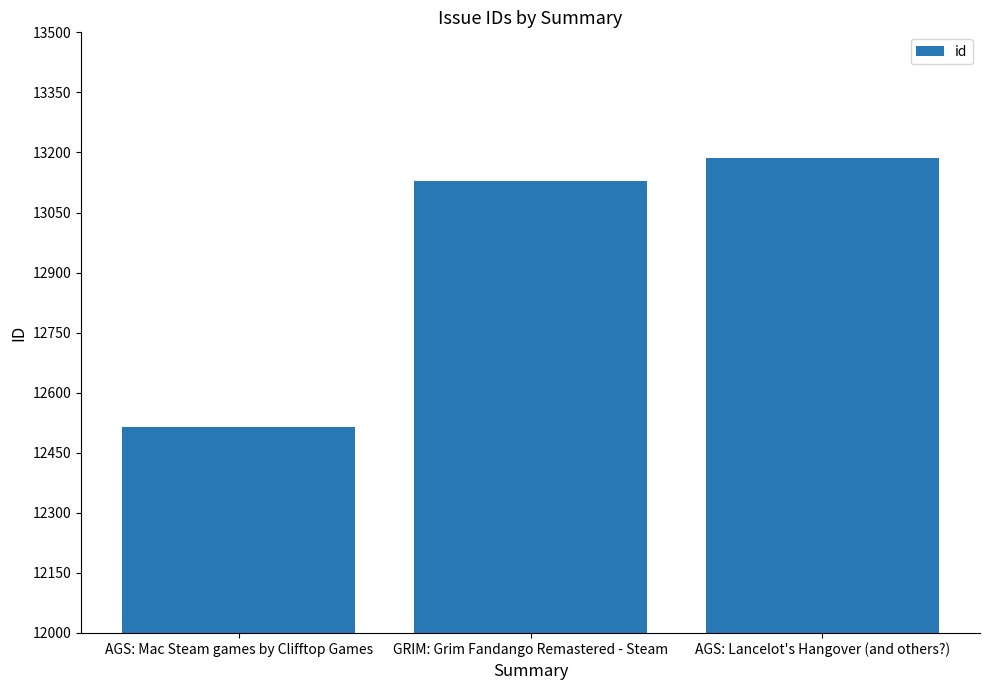

How many data points are less than 13128?

1